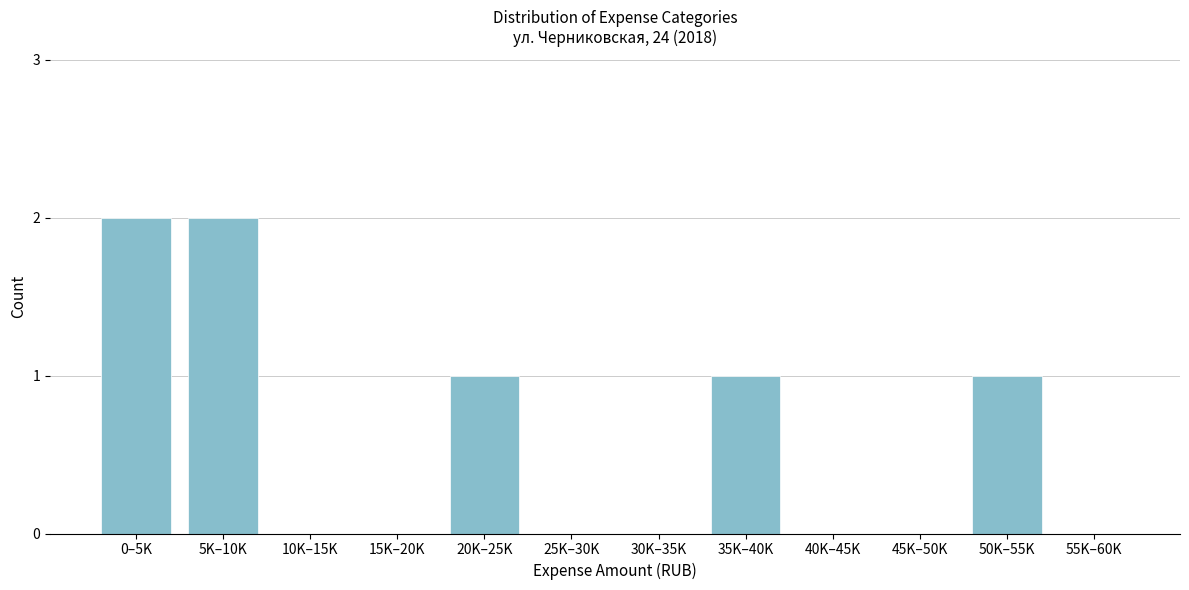

Reading left to right, list all the values displayed in this chart.

0–5K=2	5K–10K=2	10K–15K=0	15K–20K=0	20K–25K=1	25K–30K=0	30K–35K=0	35K–40K=1	40K–45K=0	45K–50K=0	50K–55K=1	55K–60K=0